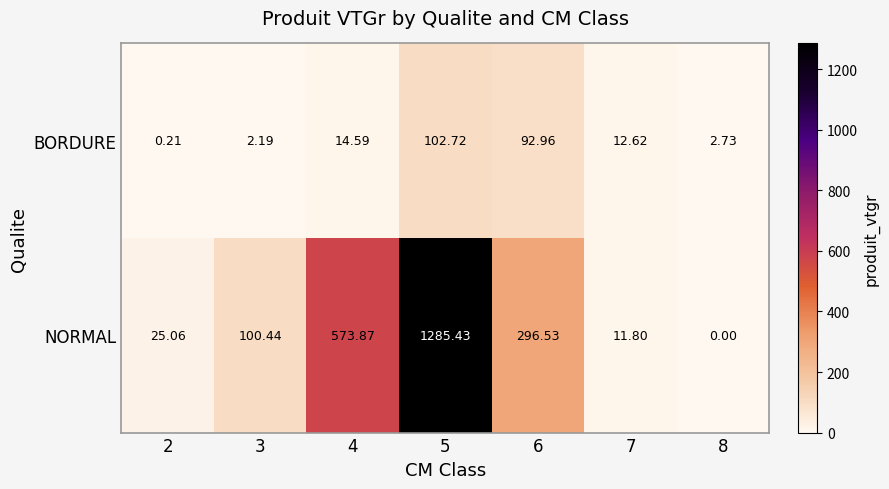

Which series has the largest range (max minus min)?

NORMAL